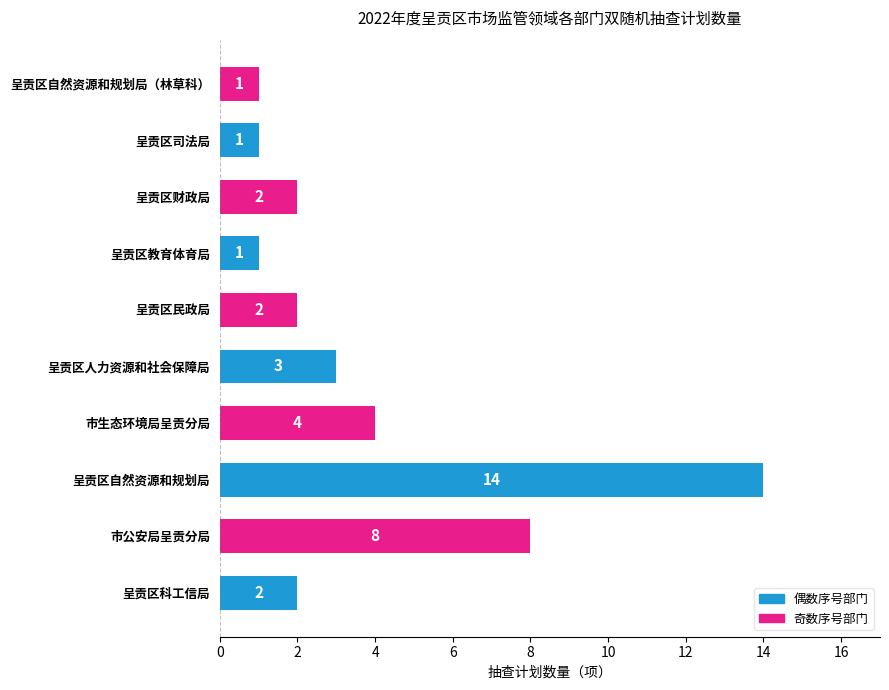

How many data points are less than 2?

3